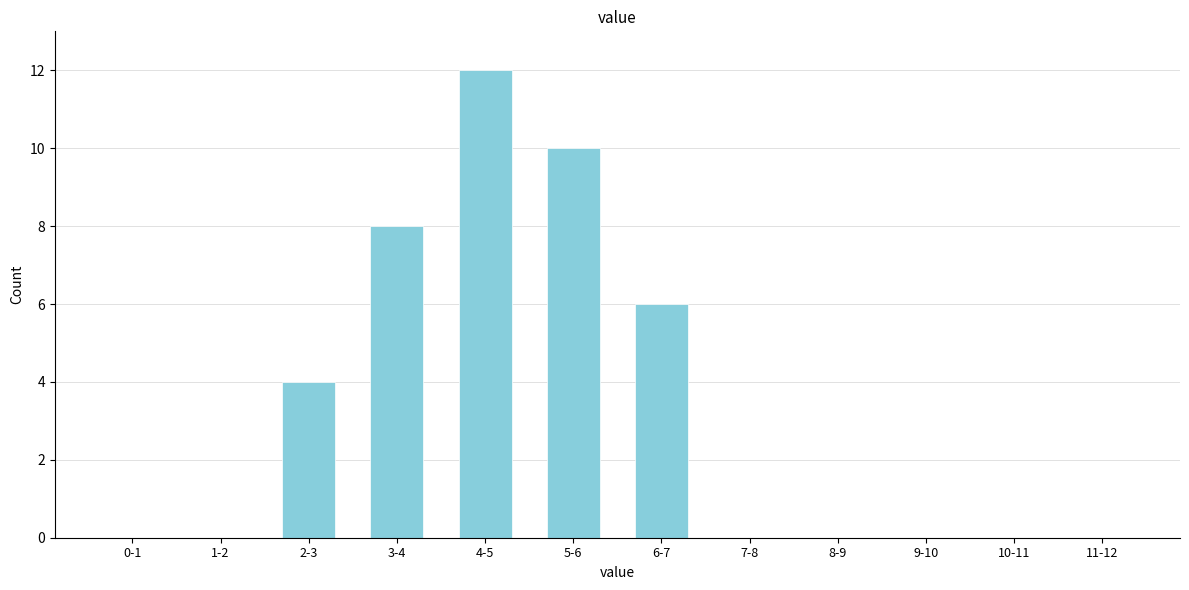

Reading left to right, list all the values displayed in this chart.

0-1=0	1-2=0	2-3=4	3-4=8	4-5=12	5-6=10	6-7=6	7-8=0	8-9=0	9-10=0	10-11=0	11-12=0